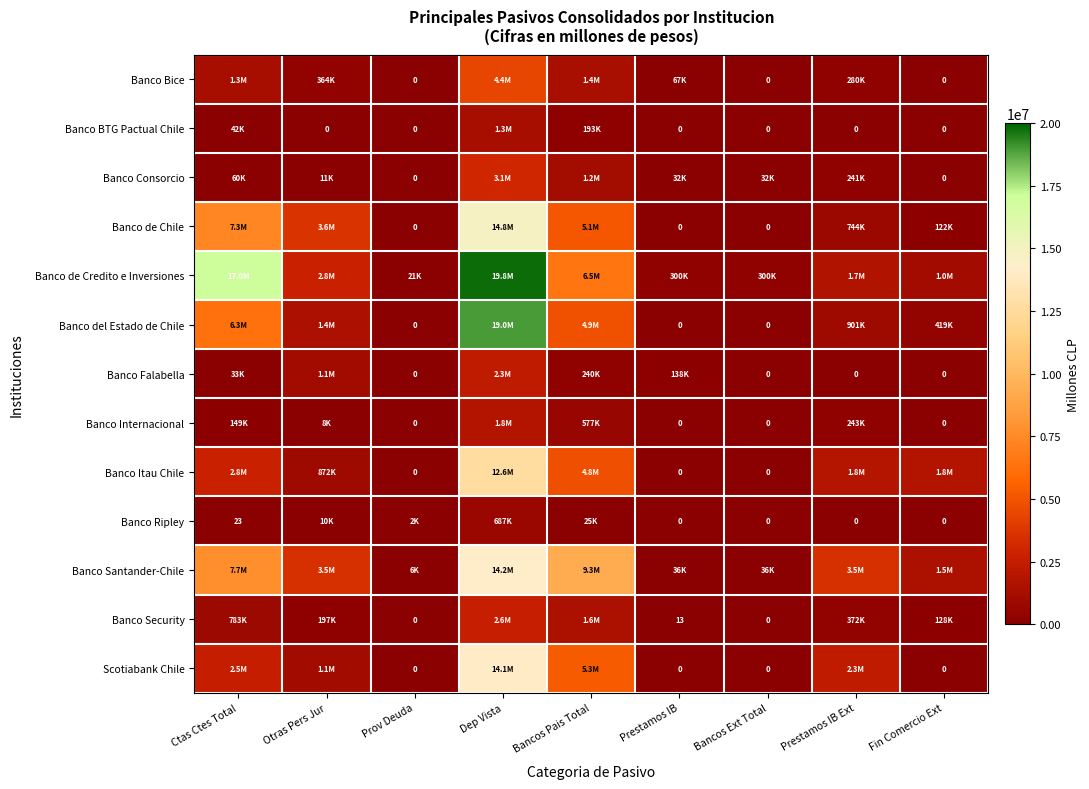

What is the difference between the Banco Santander-Chile values at Ctas Ctes Total and Prov Deuda?

7671677.2